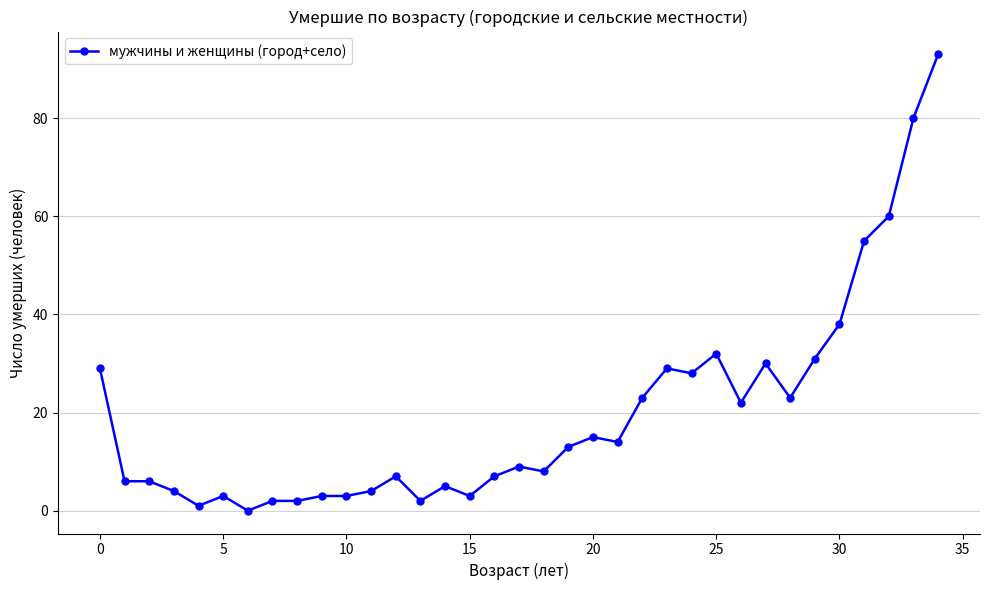

What is the difference between the second highest and minimum values?

80